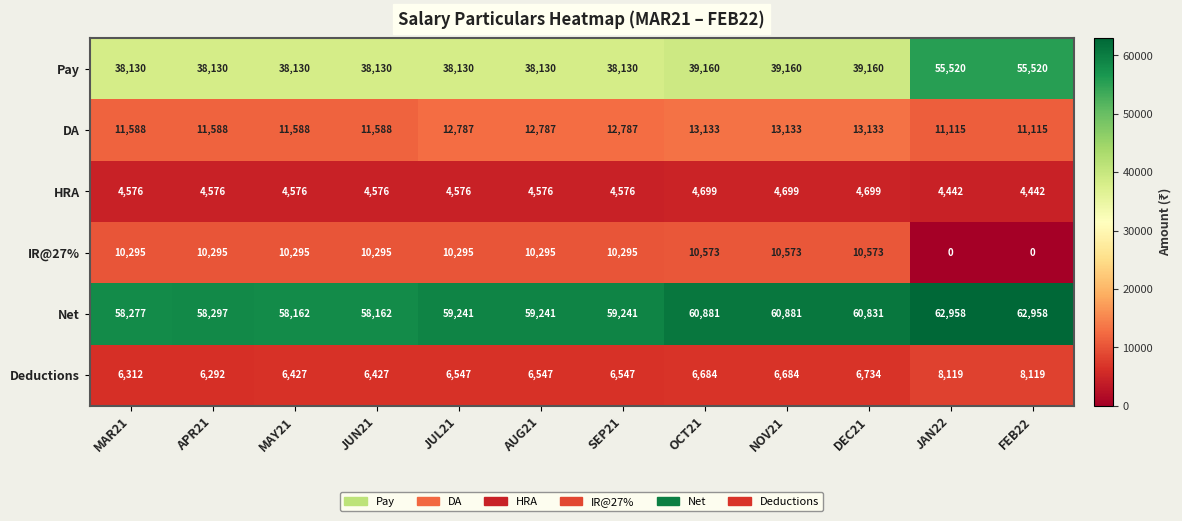

How many data points does each series have?

12